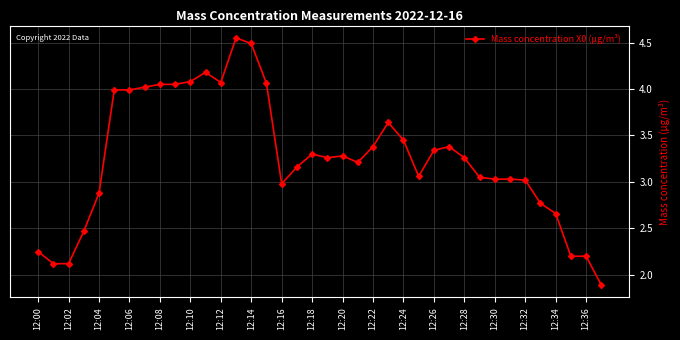

True or false: there are more than 0 points higher than both neighbors.

True